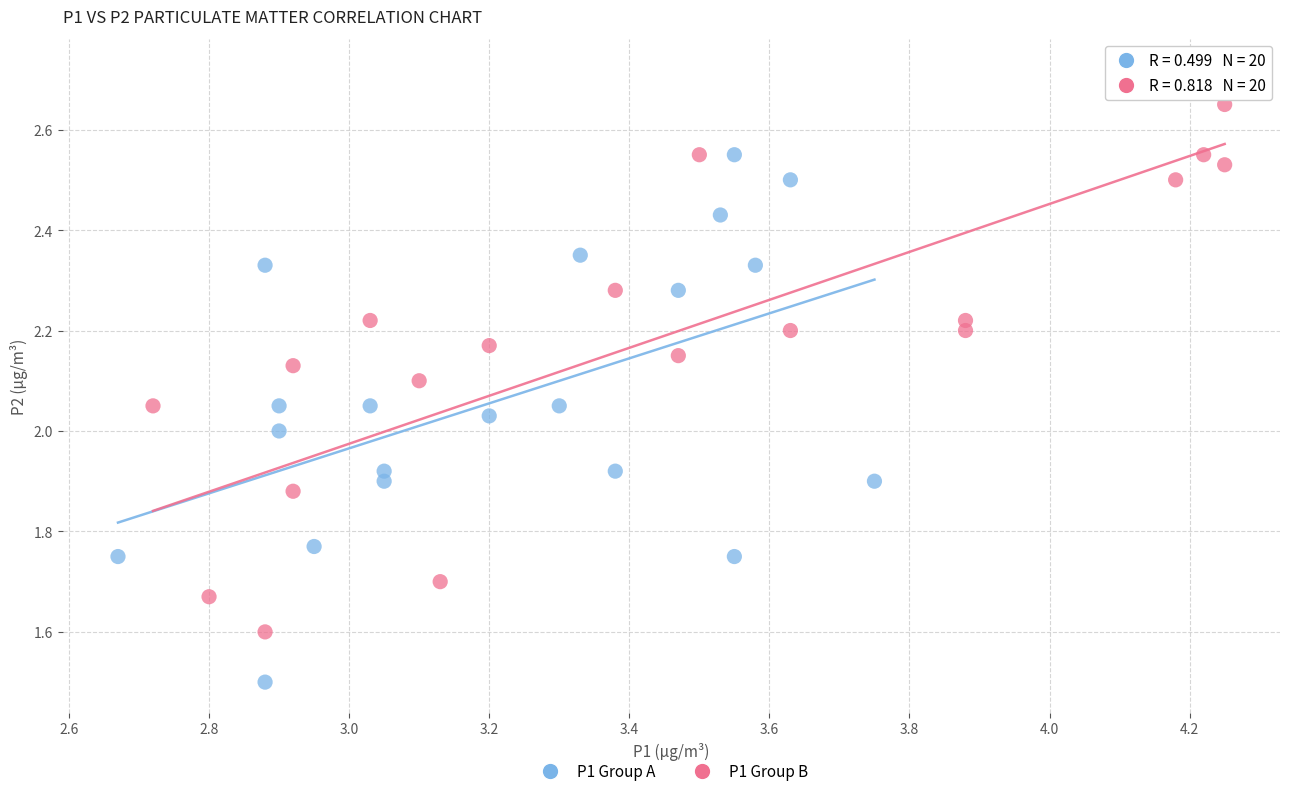

Which series reaches the minimum Y coordinate?

P1 Group A